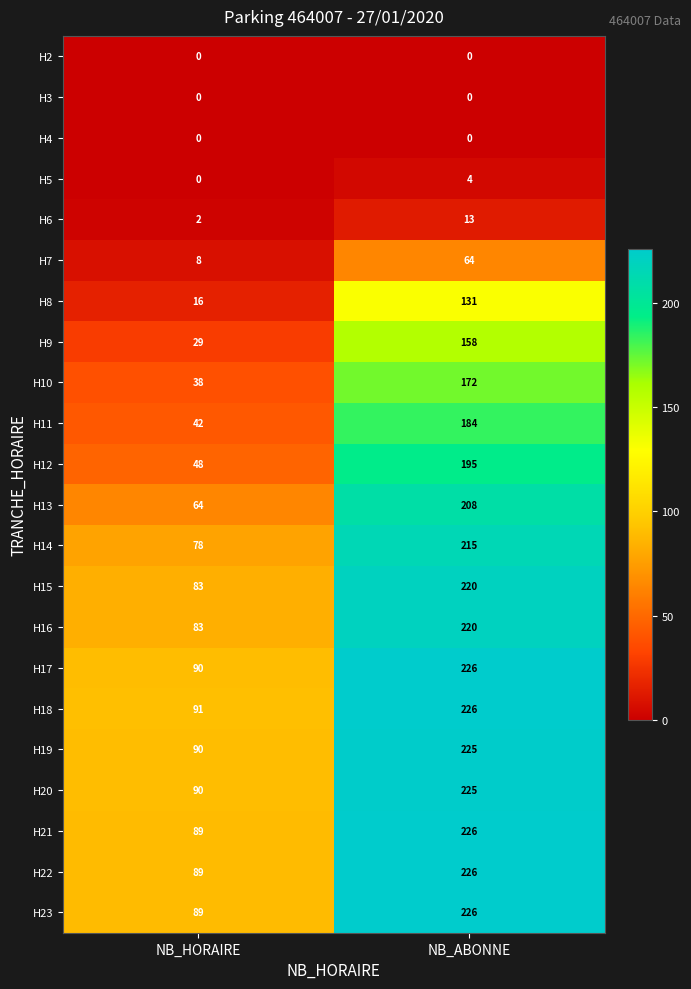

Which series has the largest total across all categories?

H18